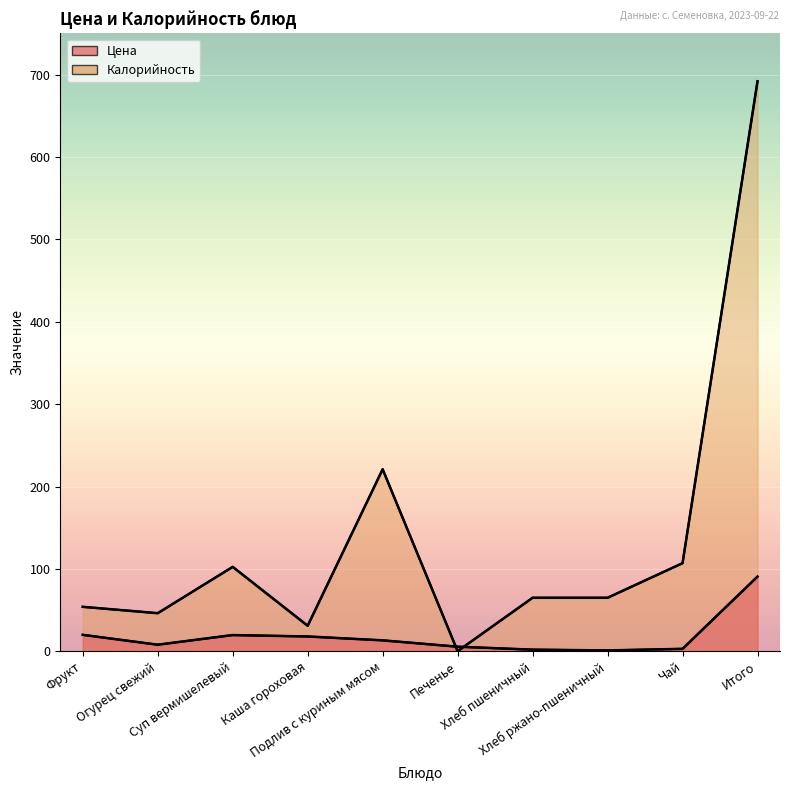

True or false: Калорийность has more than 2 interior local peaks.

False